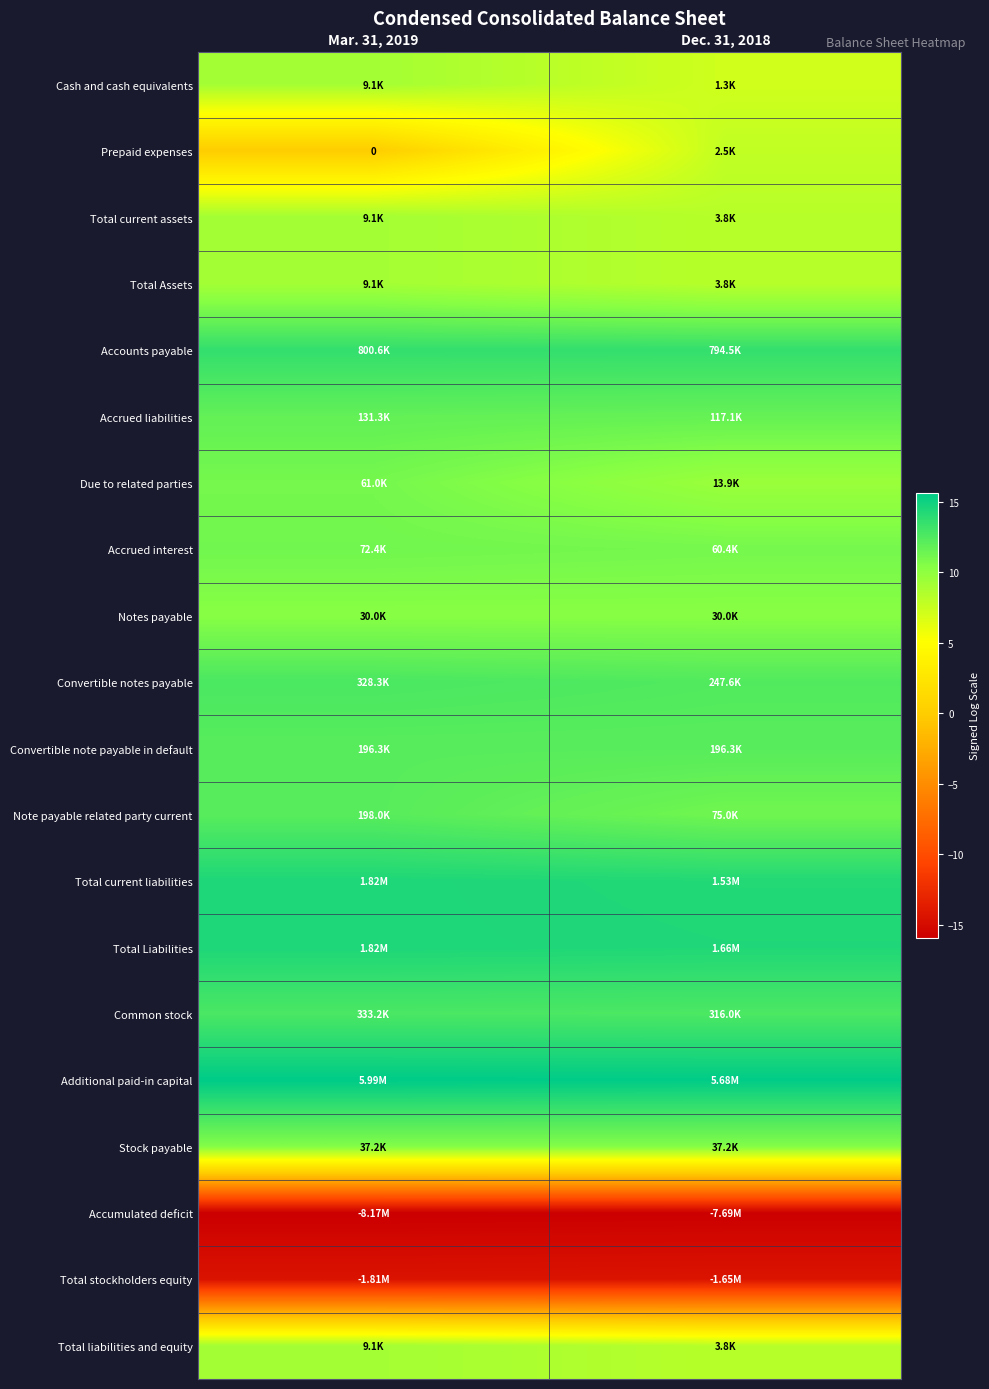

True or false: Convertible notes payable has a value of 5.5 at Dec. 31, 2018.

False